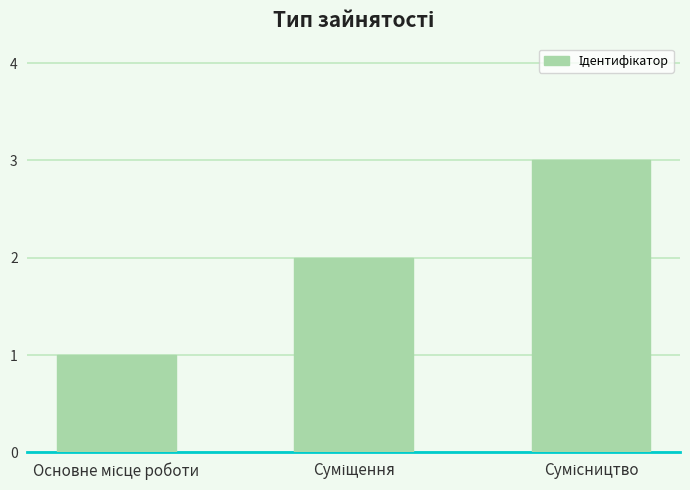

What is the sum of all values?

6